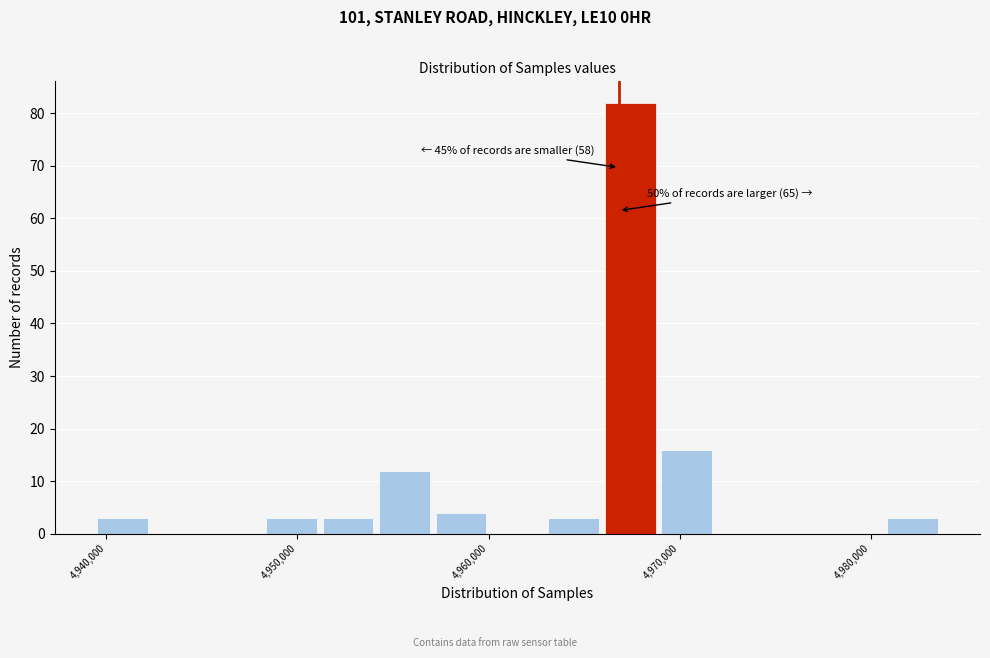

Read against the x-axis, roughly where is the centre of the tallest bar?

4967000